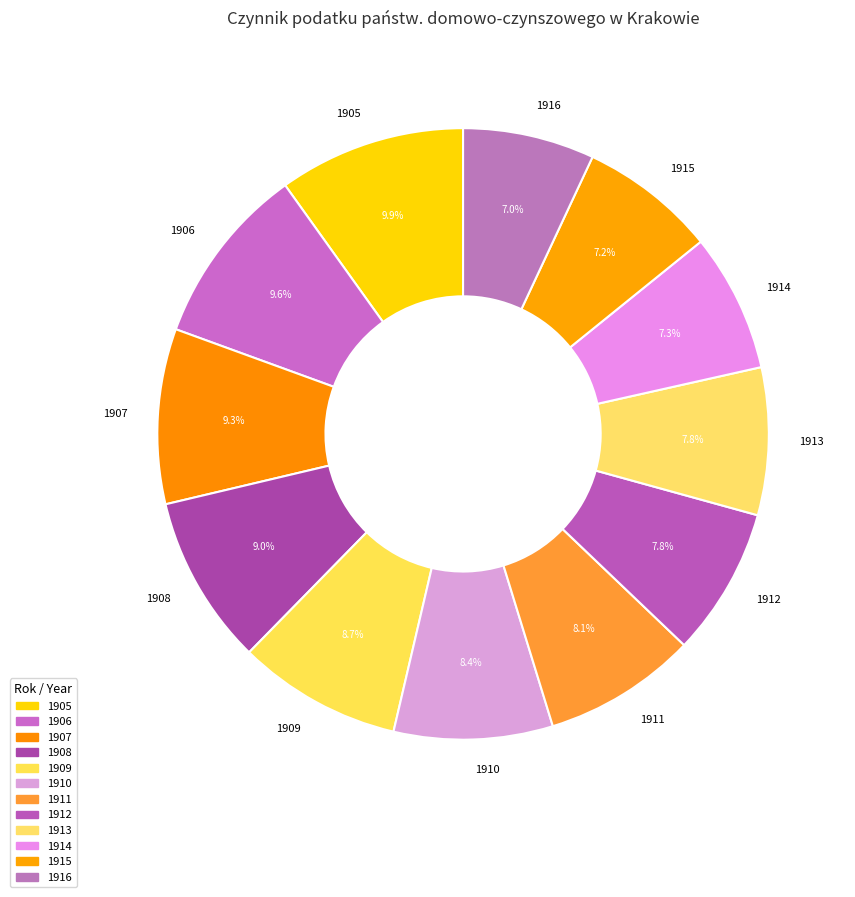

To the nearest percent, what is the average slice percentage?

8%